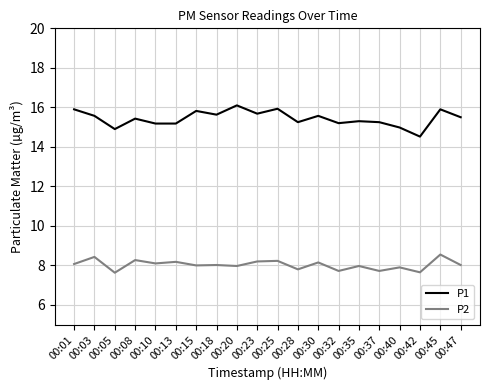

What is the maximum value for P2?

8.6